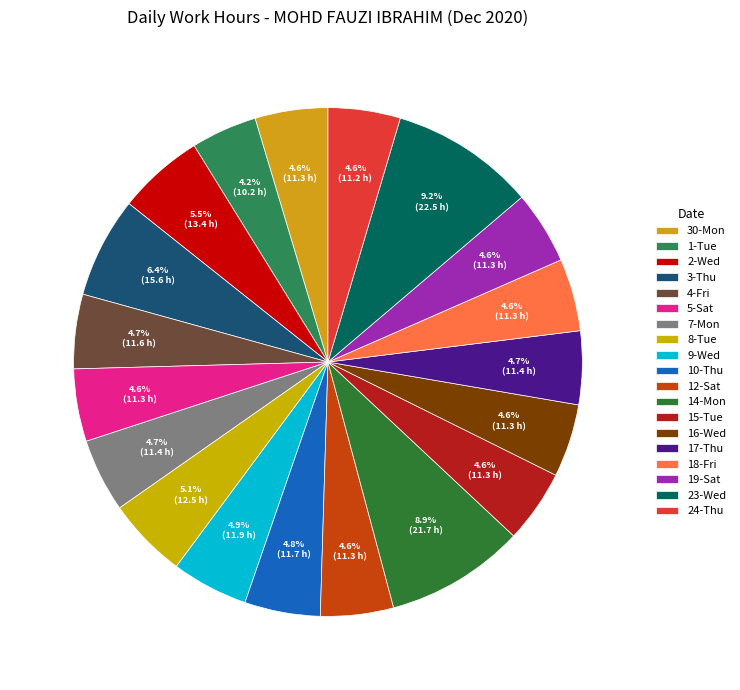

Combined, do 19-Sat and 7-Mon account for over 50%?

No